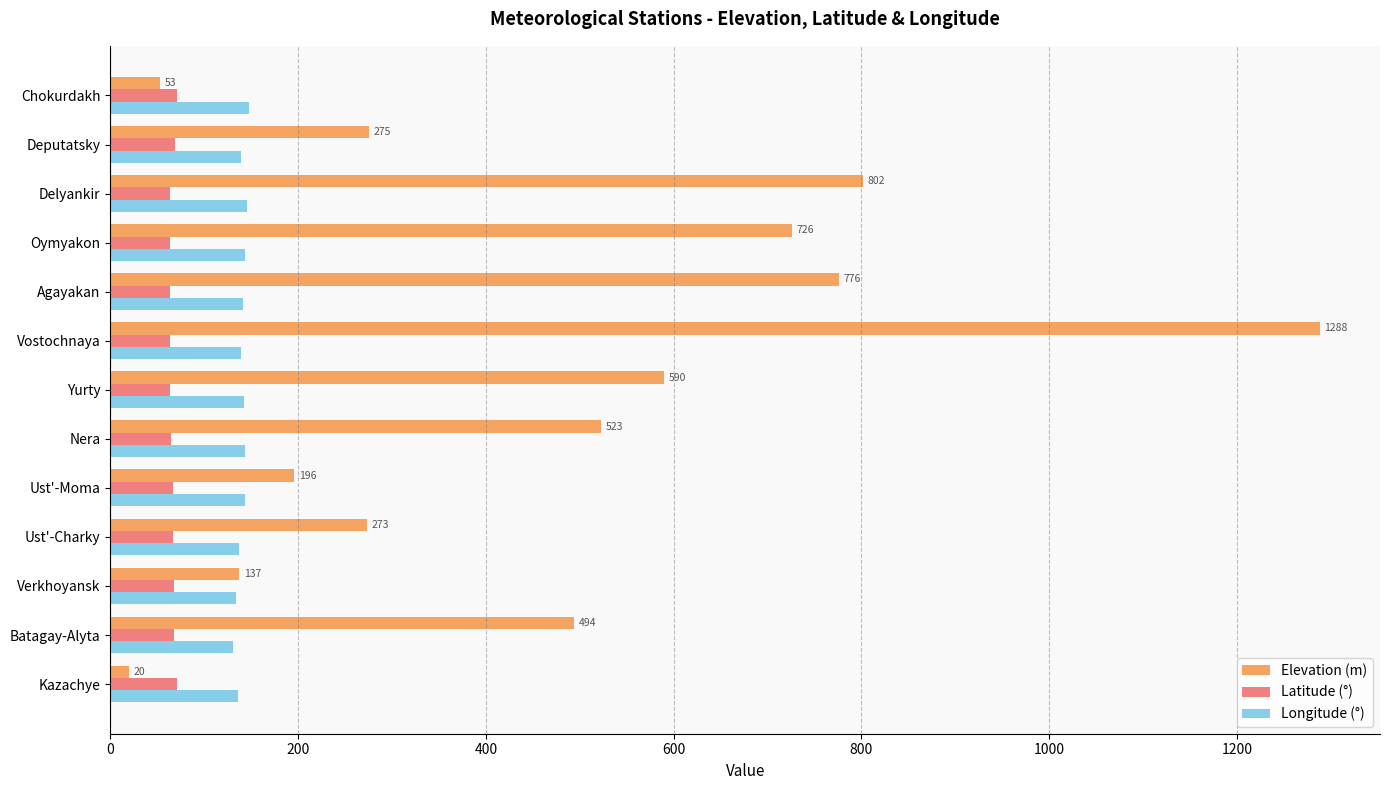

What is the minimum value shown in the chart?

20.0